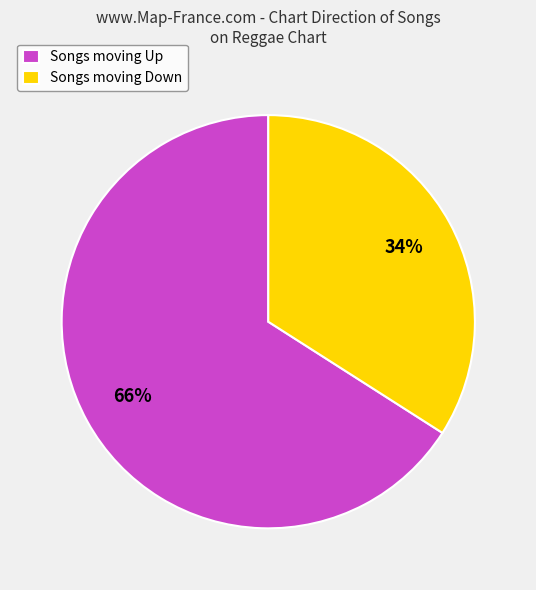

Which slice is the largest?

Songs moving Up